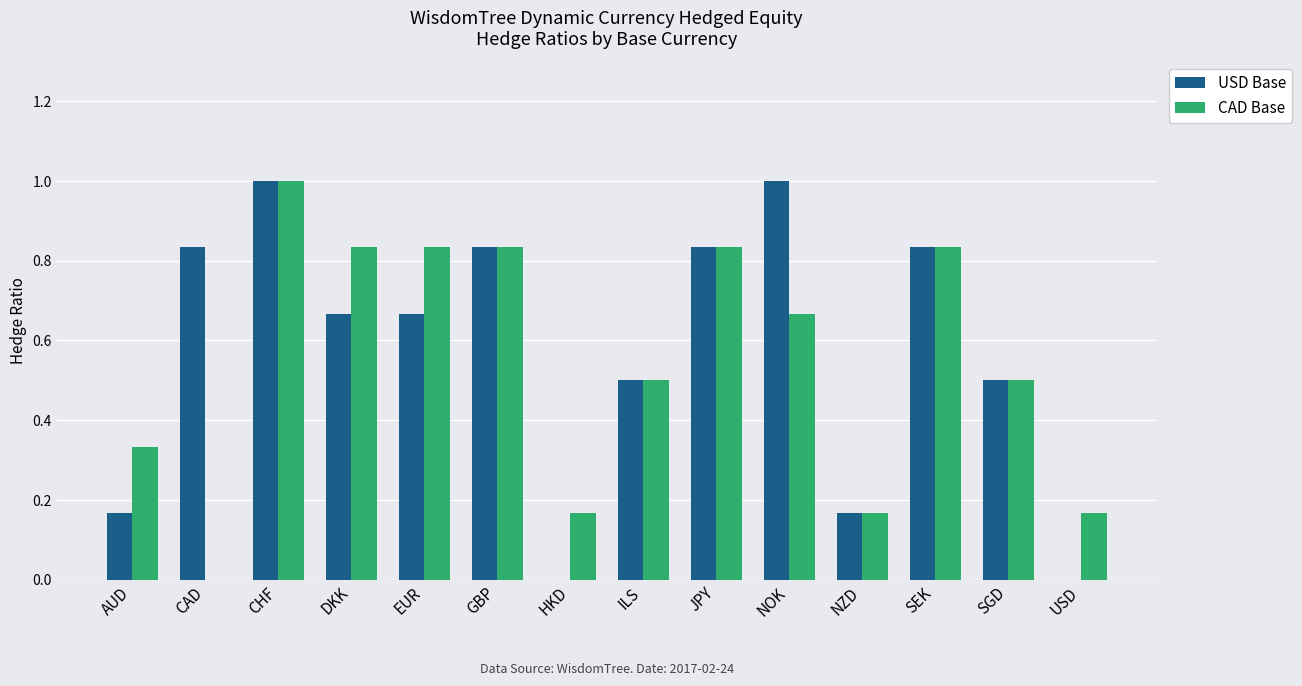

What is the sum of all USD Base values?

8.0